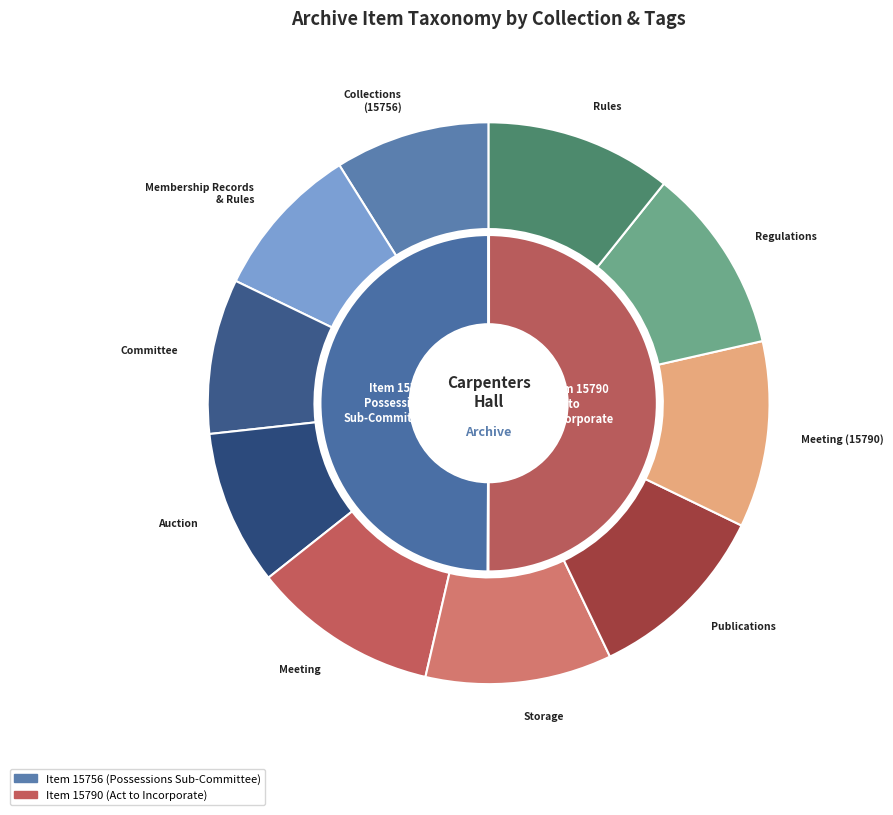

What percentage is NOT represented by Collections Committee/Possessions Sub-Committee?

50.1%